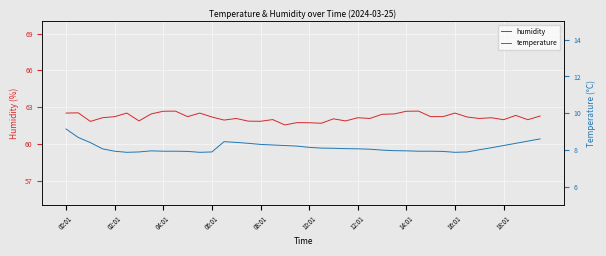

The value of humidity at 18:01 is 30.0. True or false?

False